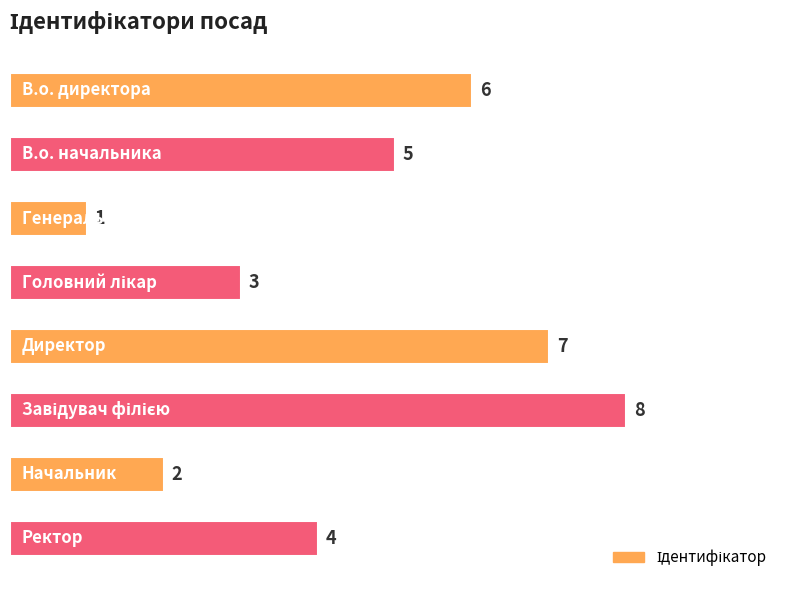

What is the difference between the maximum and minimum values?

7